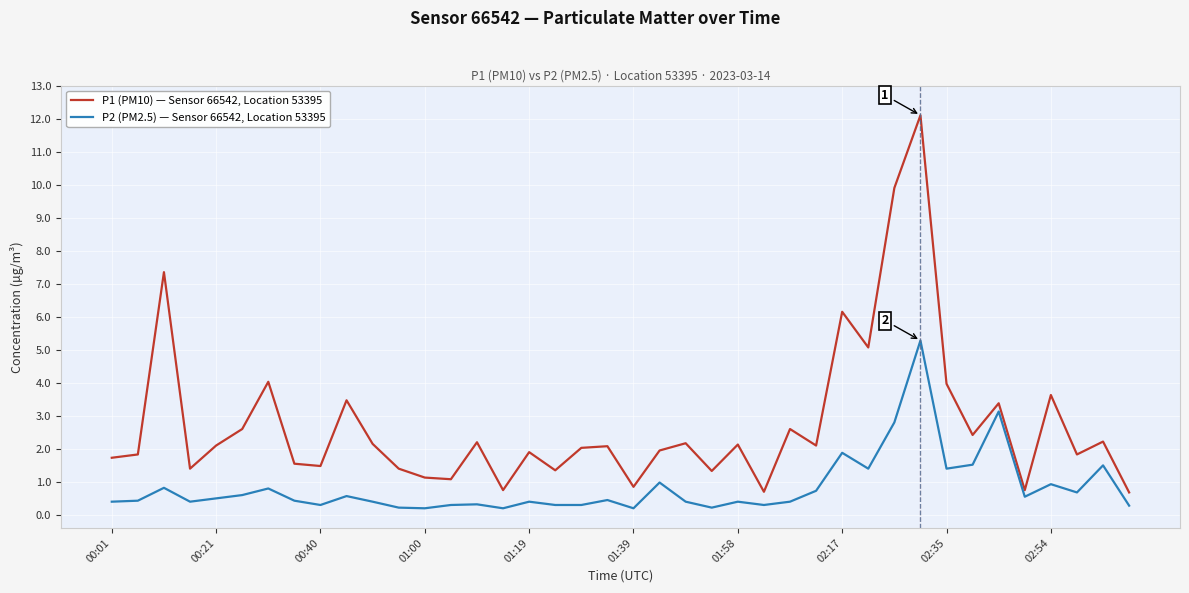

What is the lowest value of the P1 (PM10) — Sensor 66542, Location 53395 series?

0.7